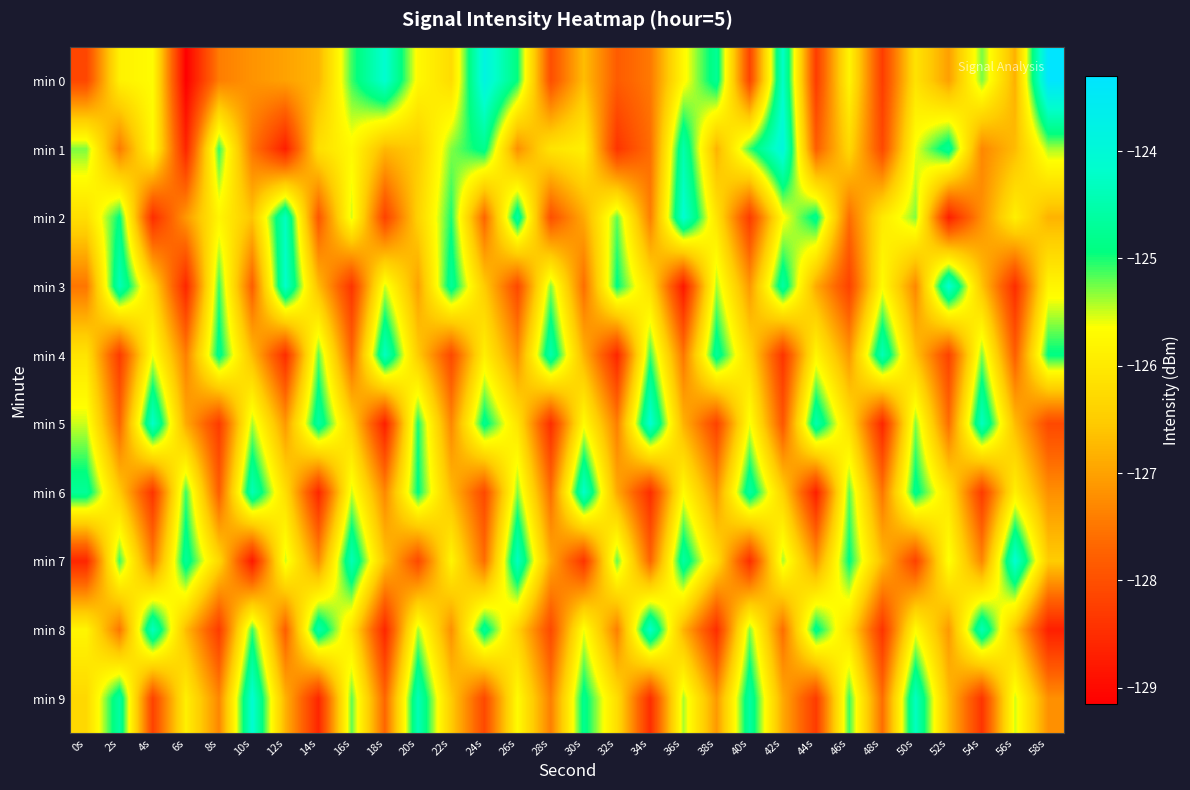

What is the total value across all series at 42s?

-1261.0